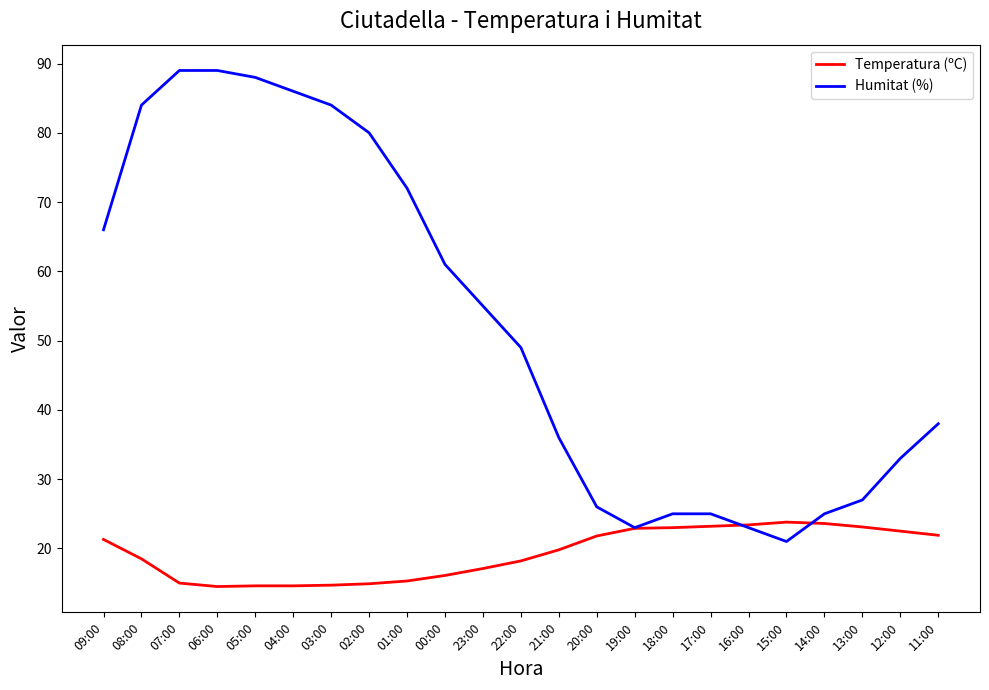

What position from the left is 05:00?

5